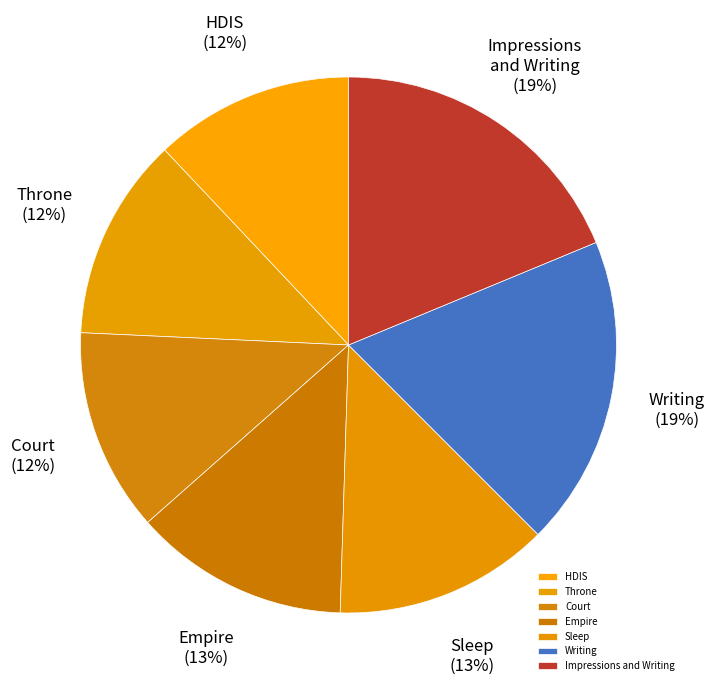

Is the sum of Throne and Court greater than half?

No